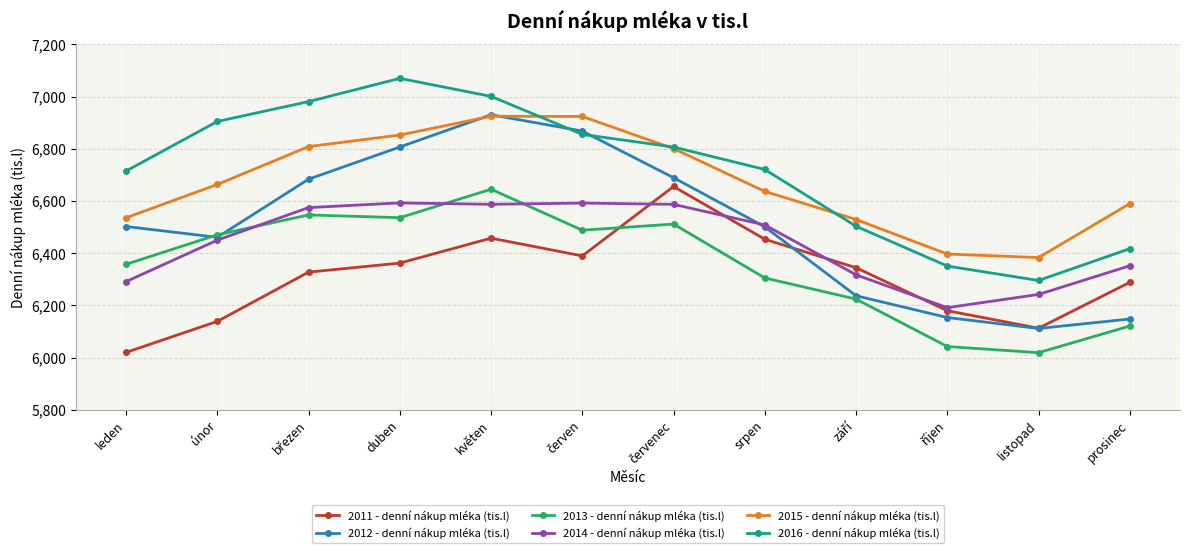

What are all the series names shown in the legend?

2011 - denní nákup mléka (tis.l), 2012 - denní nákup mléka (tis.l), 2013 - denní nákup mléka (tis.l), 2014 - denní nákup mléka (tis.l), 2015 - denní nákup mléka (tis.l), 2016 - denní nákup mléka (tis.l)